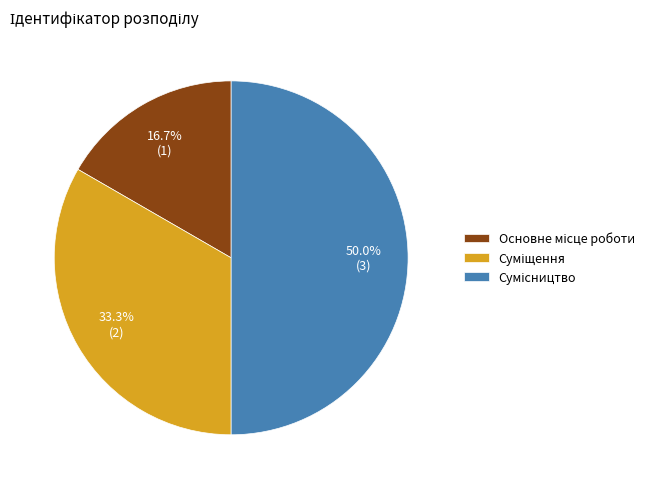

Rank the categories by value from highest to lowest.

Сумісництво, Суміщення, Основне місце роботи